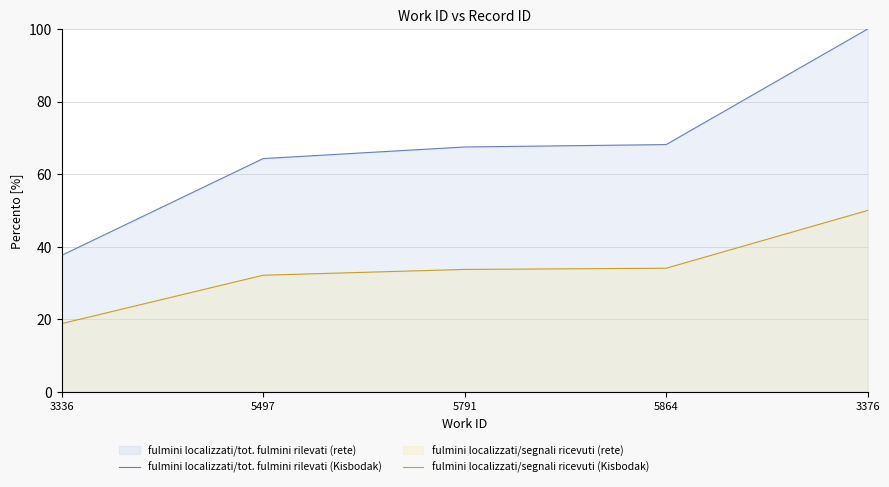

True or false: fulmini localizzati/segnali ricevuti (Kisbodak) has more than 1 points higher than both neighbors.

False